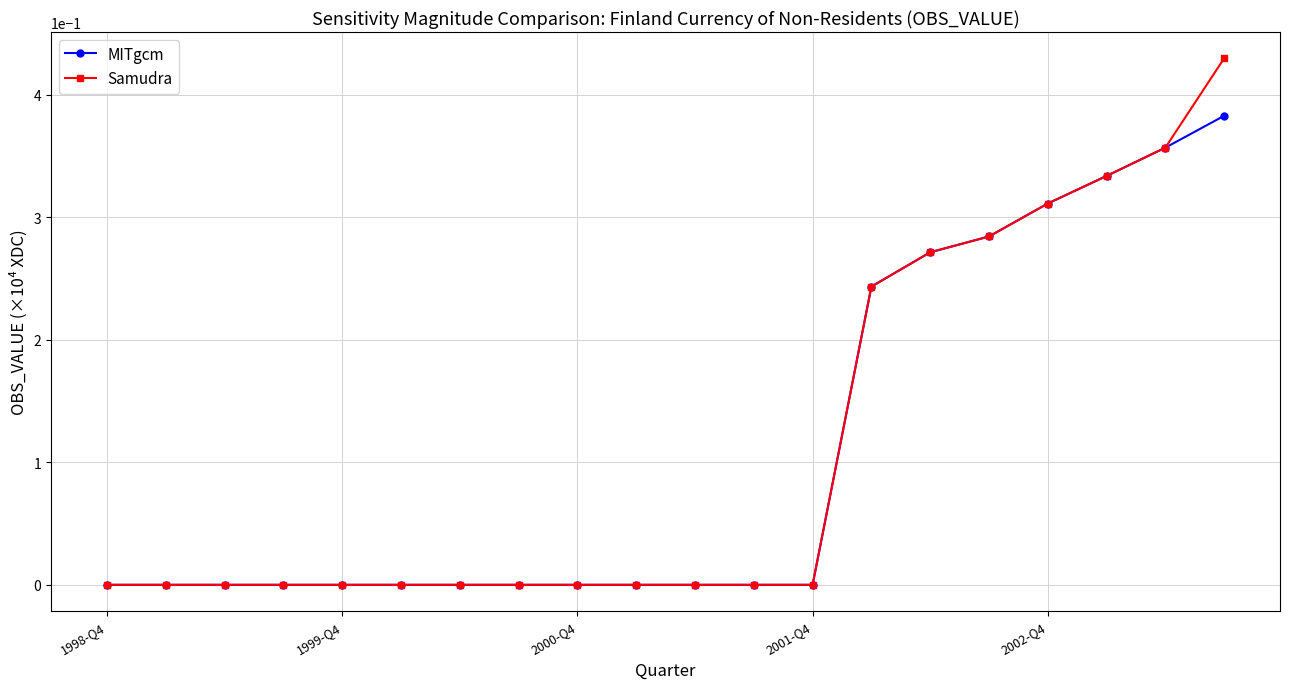

Rank the series by their maximum value, from highest to lowest.

Samudra, MITgcm